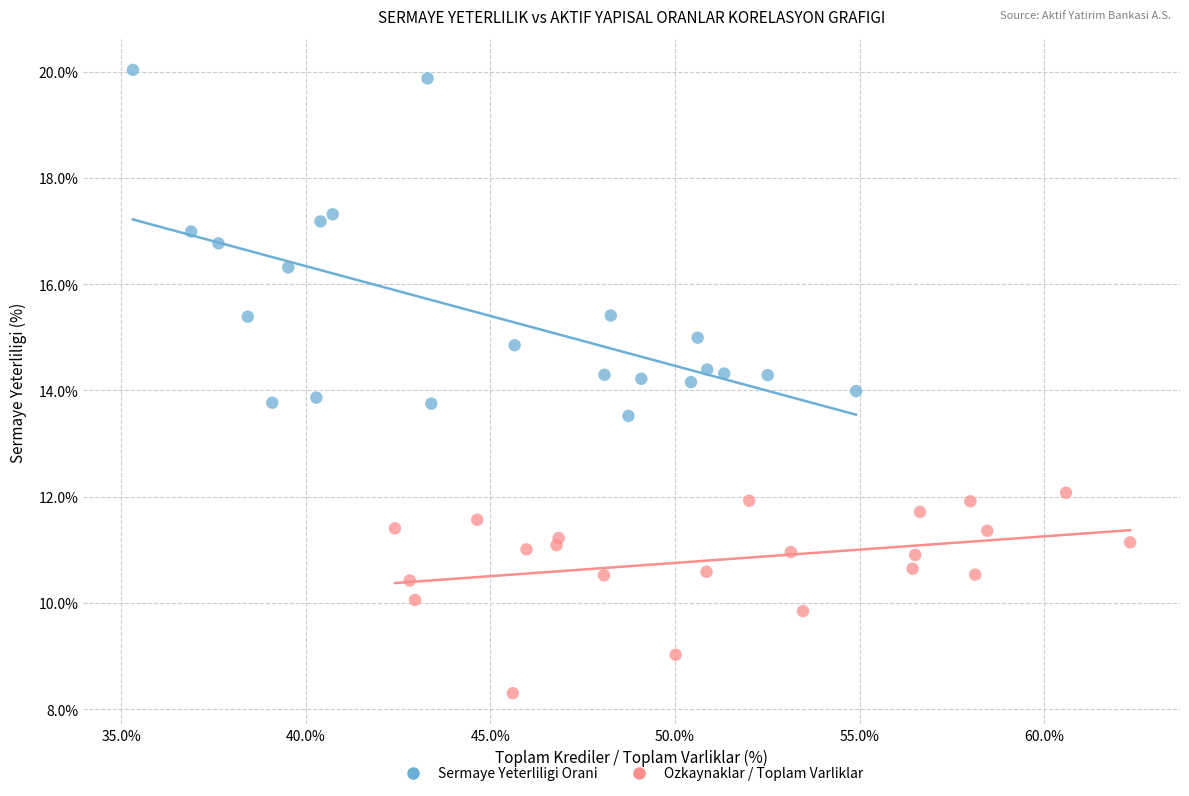

Which series has the widest spread of Y values?

Sermaye Yeterliligi Orani